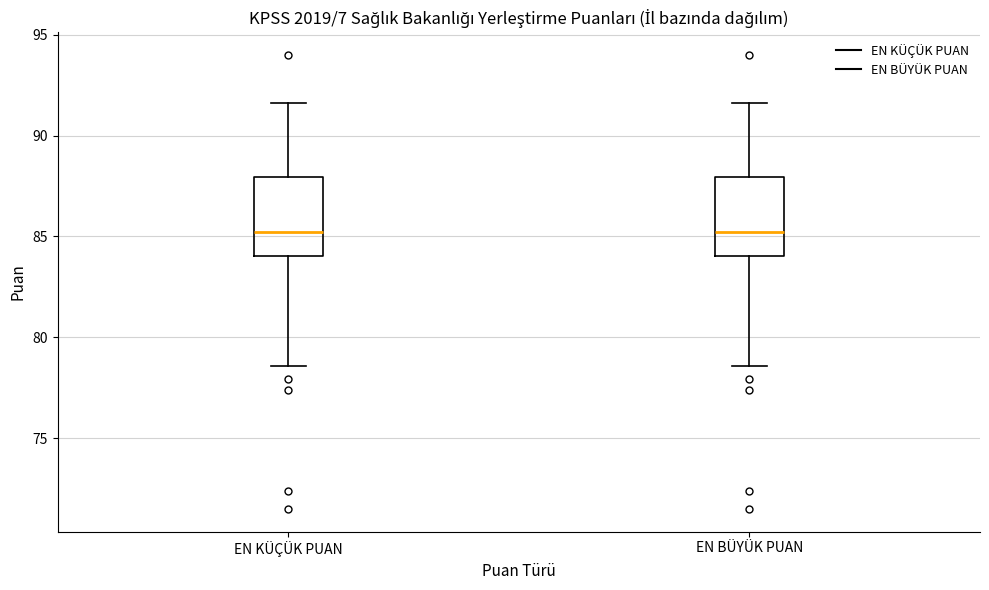

Reading left to right, transcribe this box plot: for each box, give where its median line is, the range the box spans, and where its two whiskers end, as read against the y-axis. The values are not printed on the chart, so give them approximately, as read against the axis.

EN KÜÇÜK PUAN: median 85.0, box 84.0 to 88.0, whiskers 78.5 to 91.5
EN BÜYÜK PUAN: median 85.0, box 84.0 to 88.0, whiskers 78.5 to 91.5